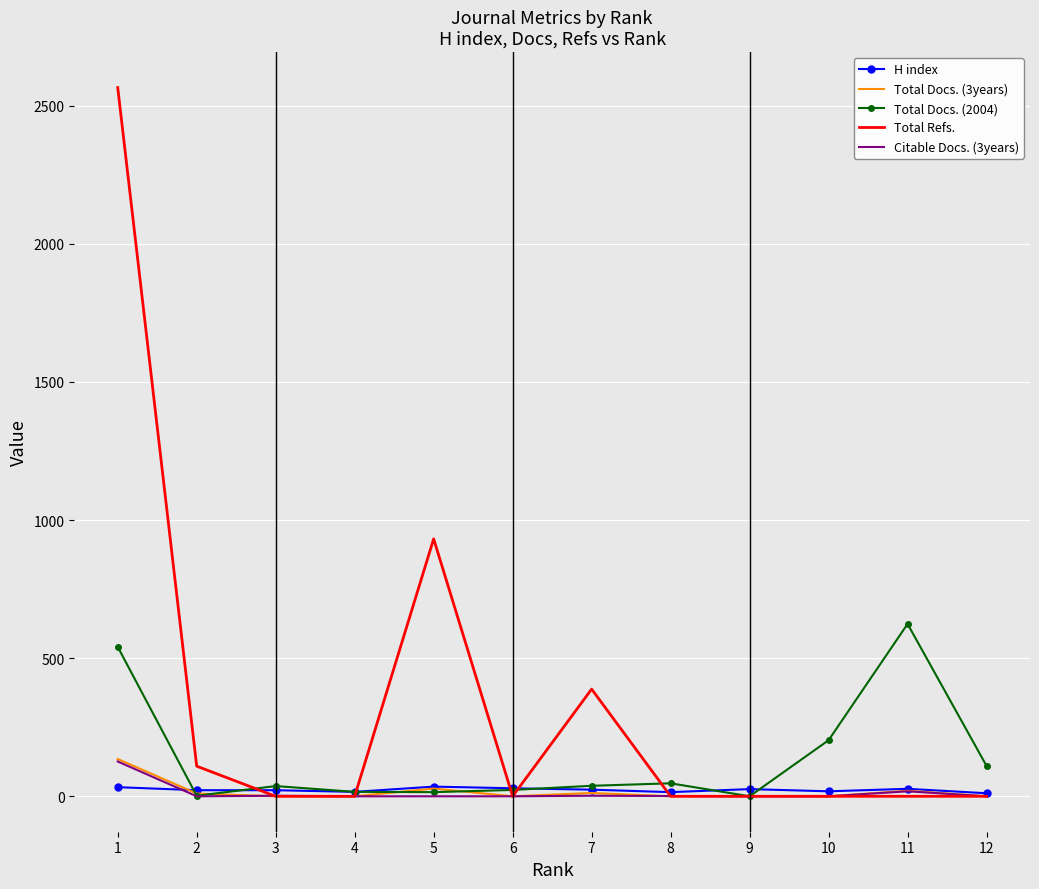

Which series has the largest total across all categories?

Total Refs.